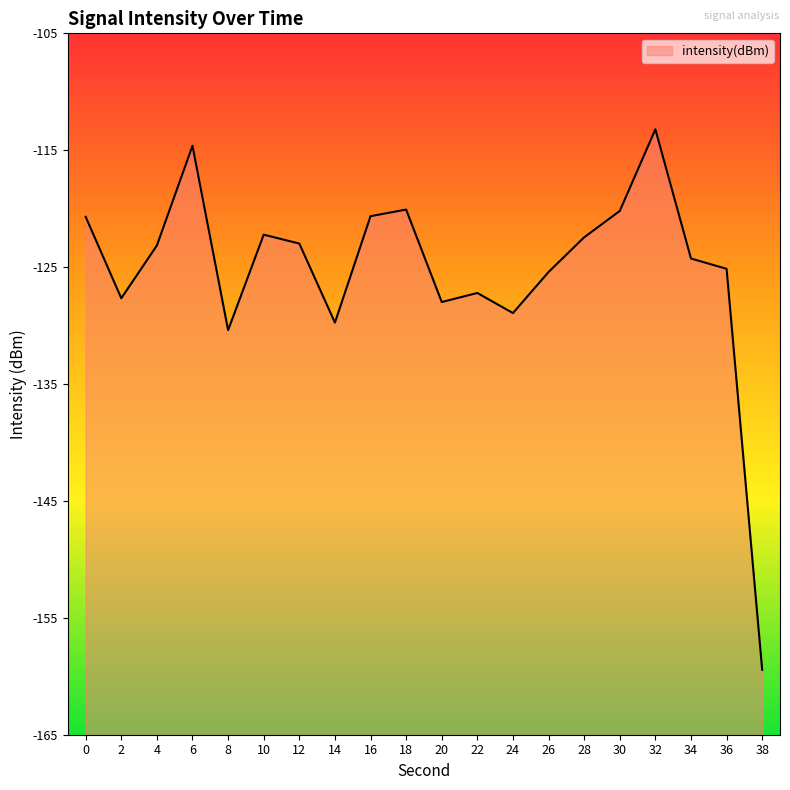

What is the sum of all values?

-2506.4